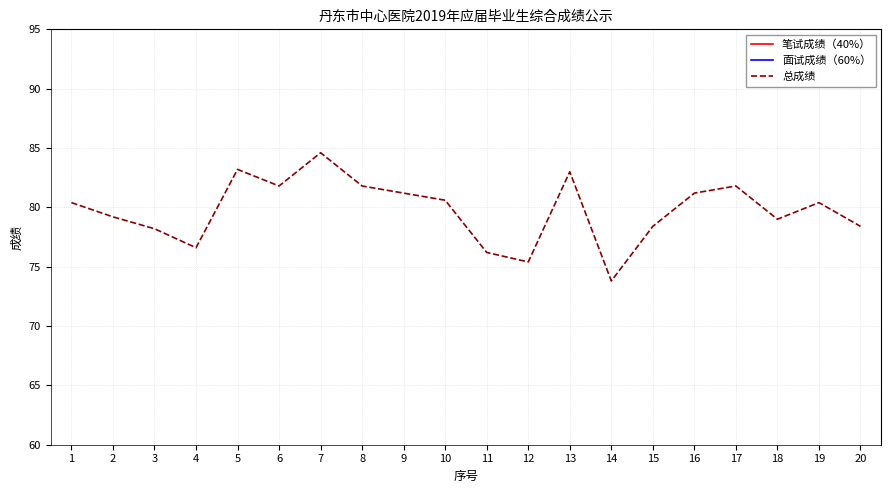

At which category does the chart reach its peak across all series?

7